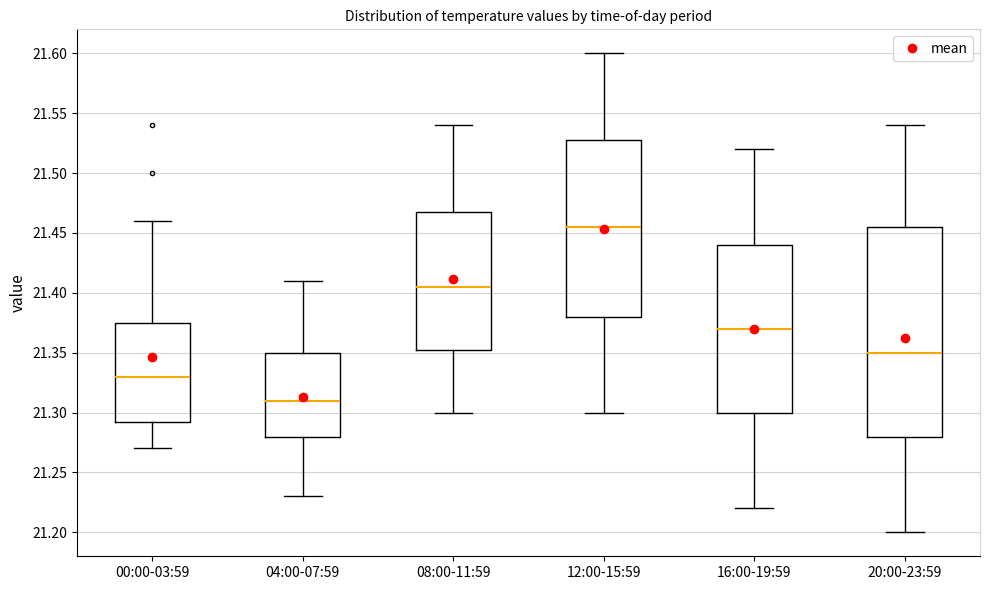

Which box's median line is the lowest?

04:00-07:59